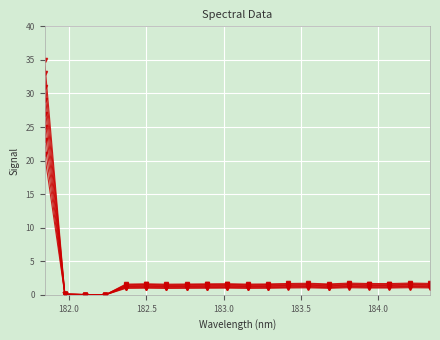

How many lines are shown in the chart?

8